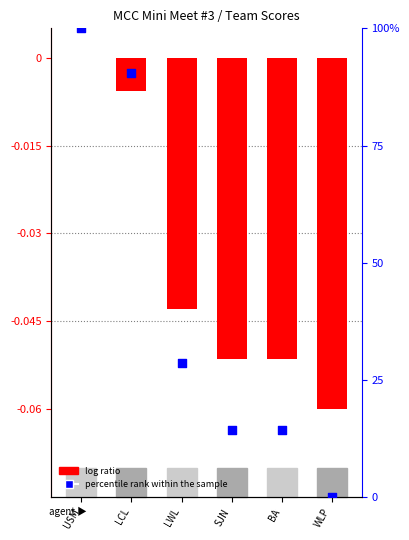

Which series has the largest total across all categories?

percentile rank within the sample